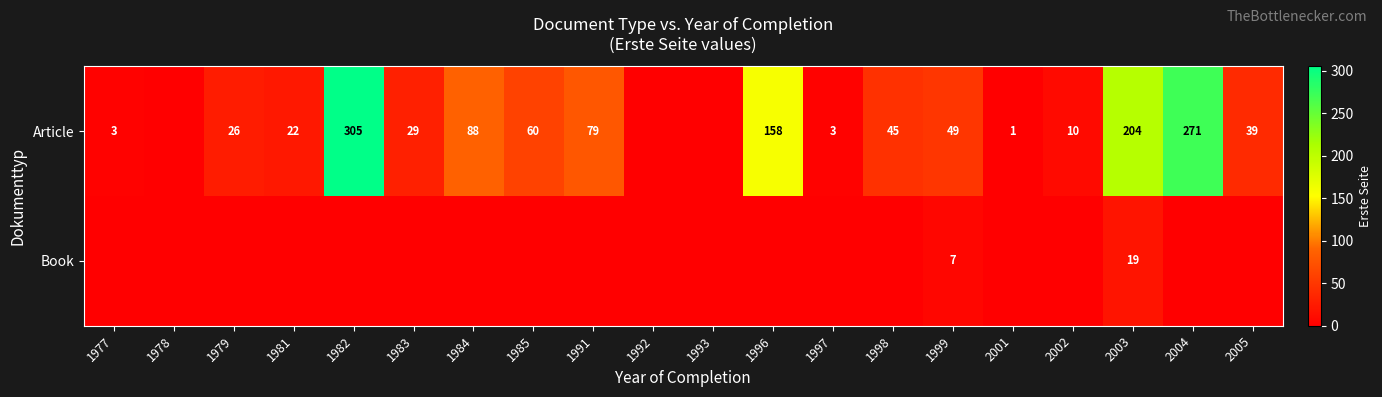

What is the difference between the Article values at 1979 and 2002?

16